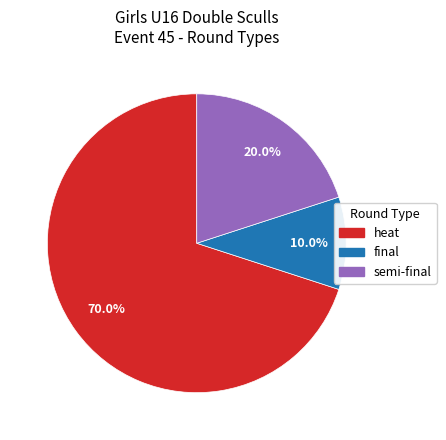

What is the largest slice in the pie chart?

heat